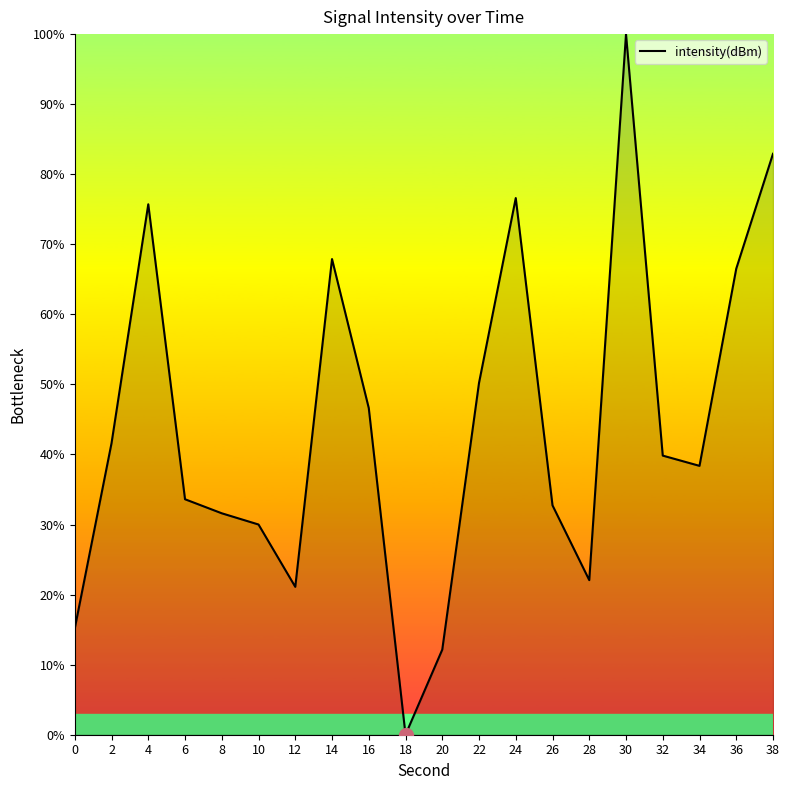

Which has a higher value, 28 or 14?

14